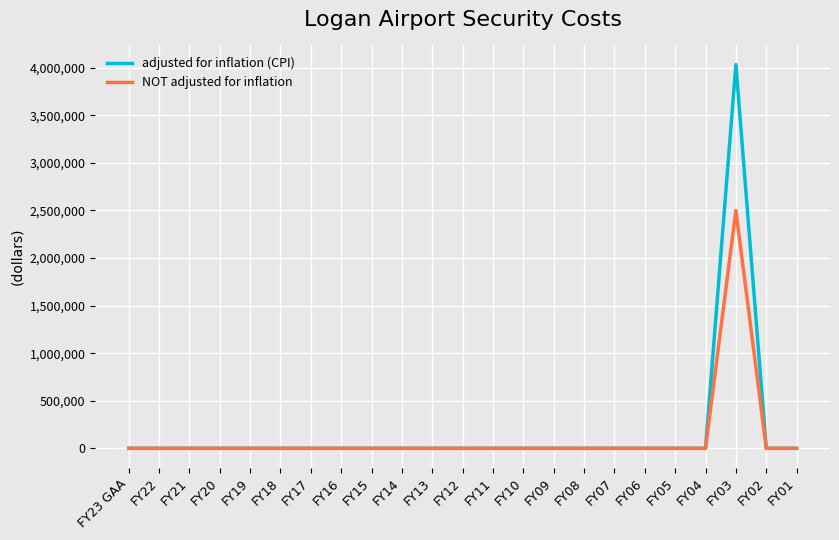

Which series has the largest range (max minus min)?

adjusted for inflation (CPI)